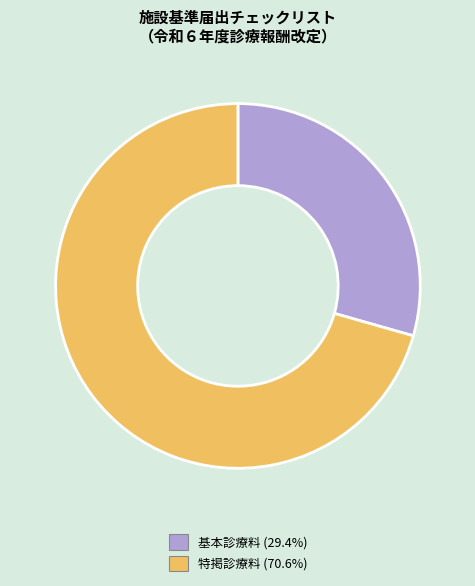

Between 基本診療料 and 特掲診療料, which is larger?

特掲診療料